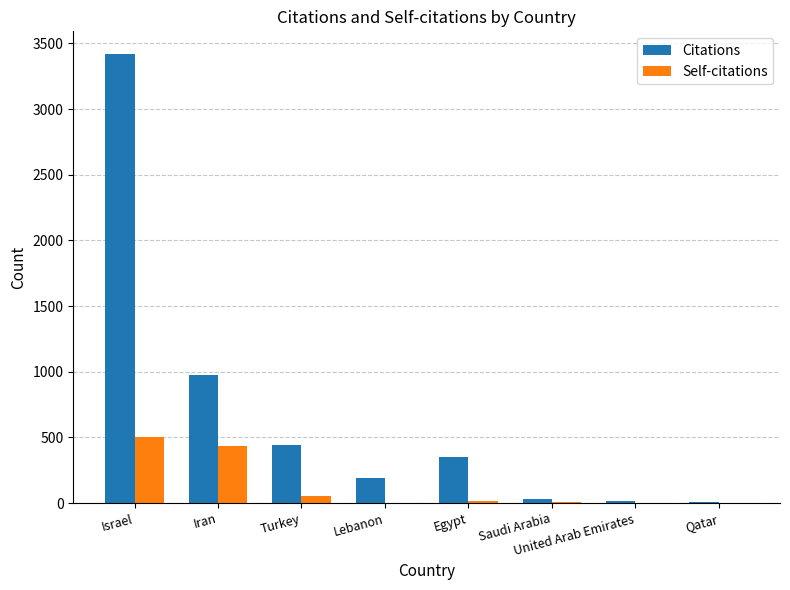

Is it true that Self-citations equals 603 at Iran?

False